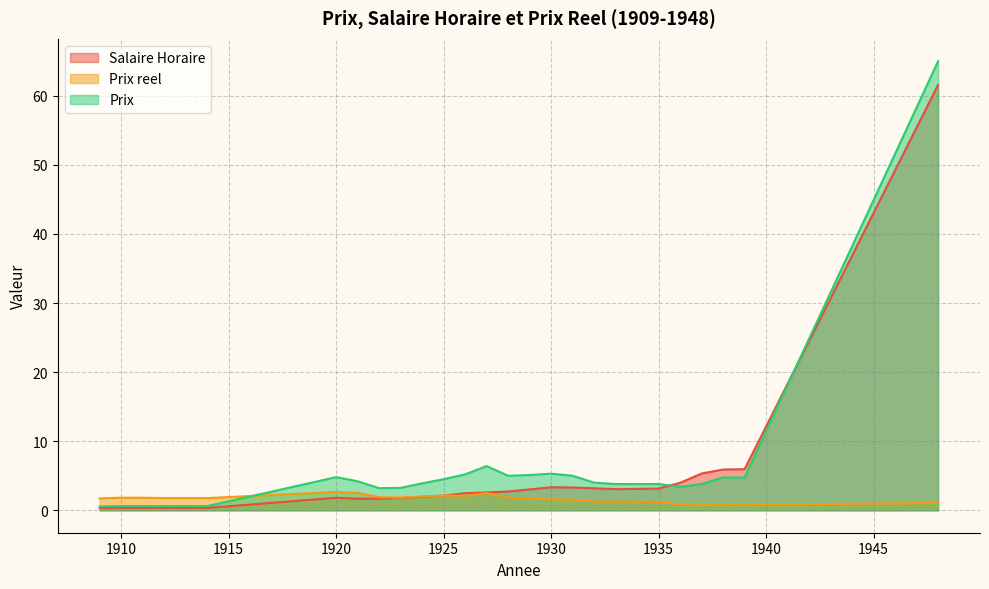

Where is the first local minimum for Salaire Horaire?

1921